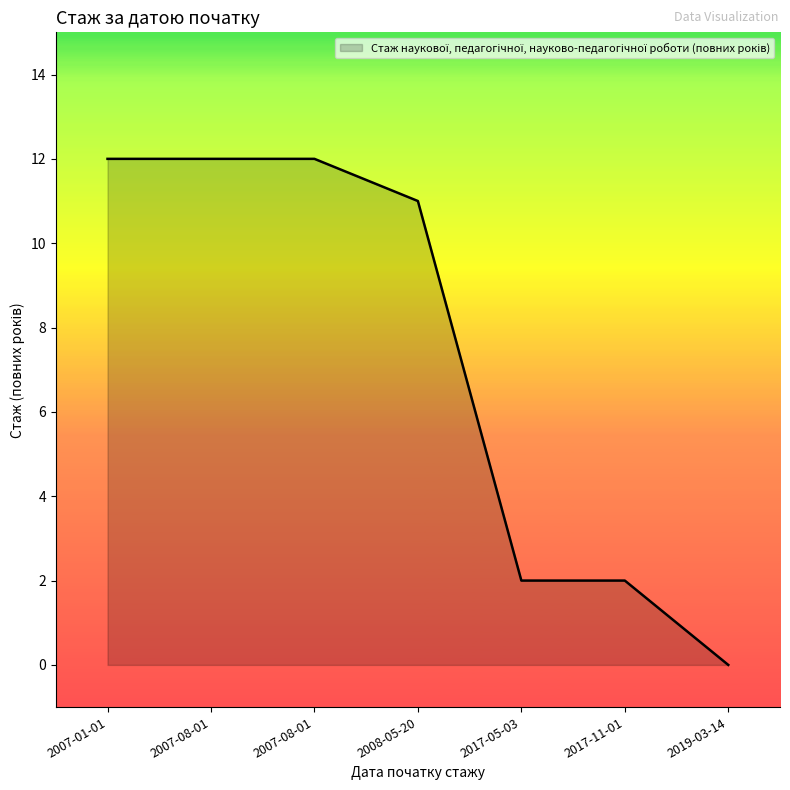

How many series are shown in this chart?

1